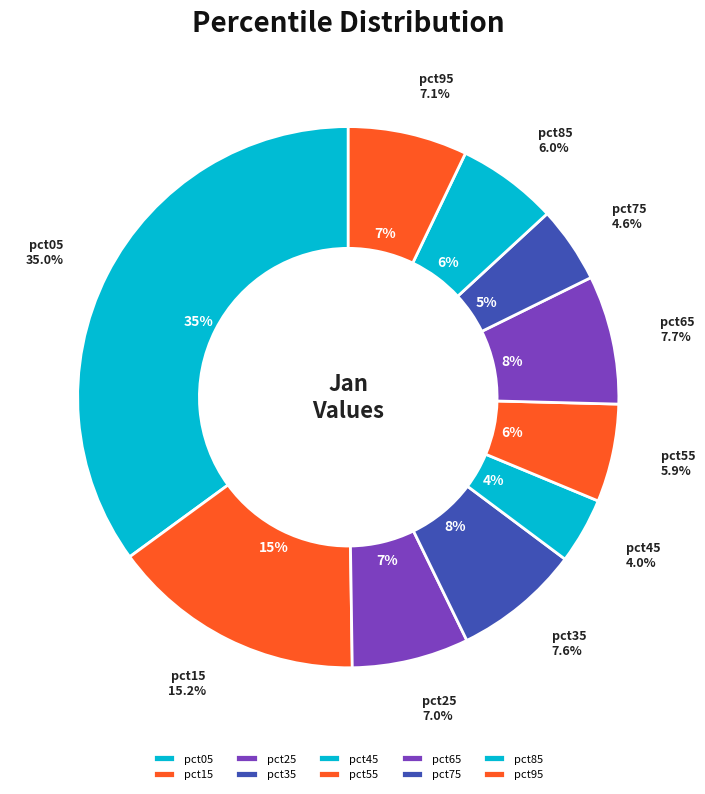

Which slice is the smallest?

pct45